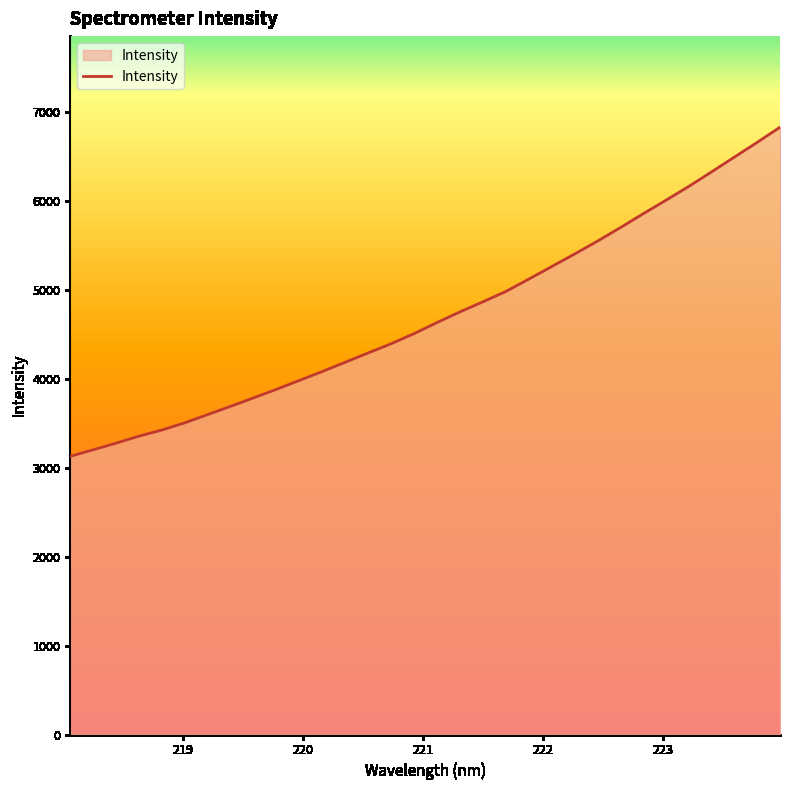

What is the maximum value shown in the chart?

6832.0